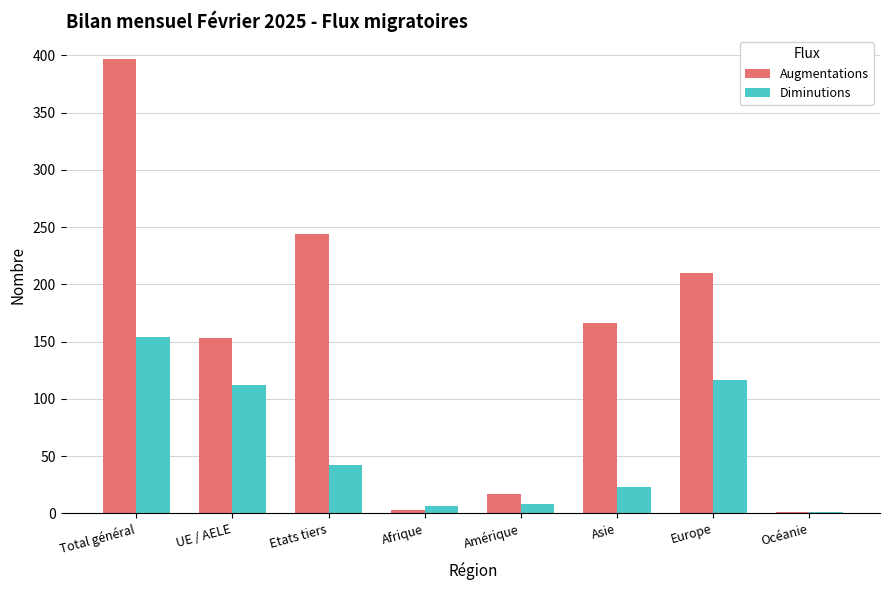

Which series has the largest range (max minus min)?

Augmentations